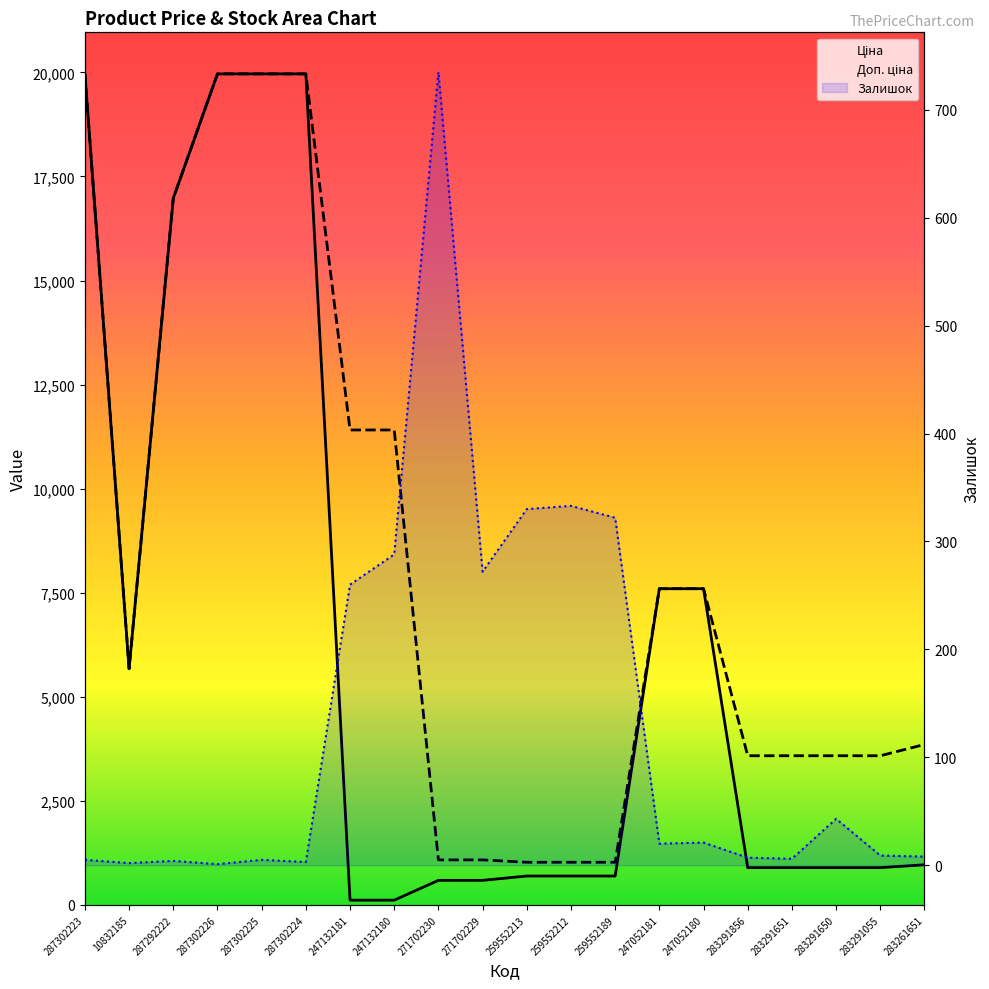

At how many categories does at least one series exceed 2758?

15